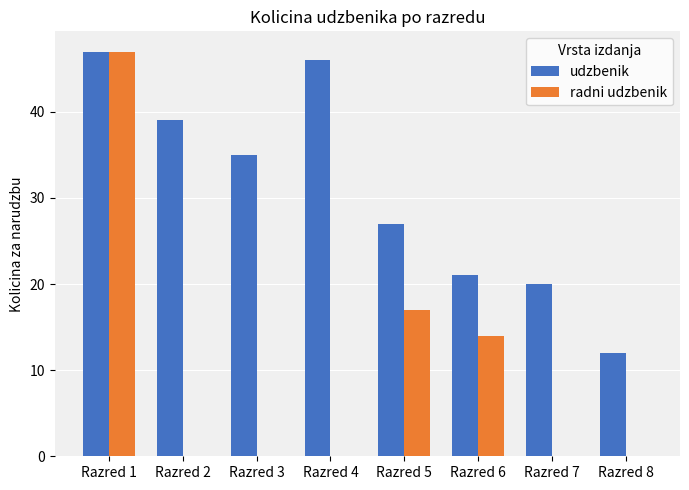

At which label does udzbenik first exceed 35?

Razred 1